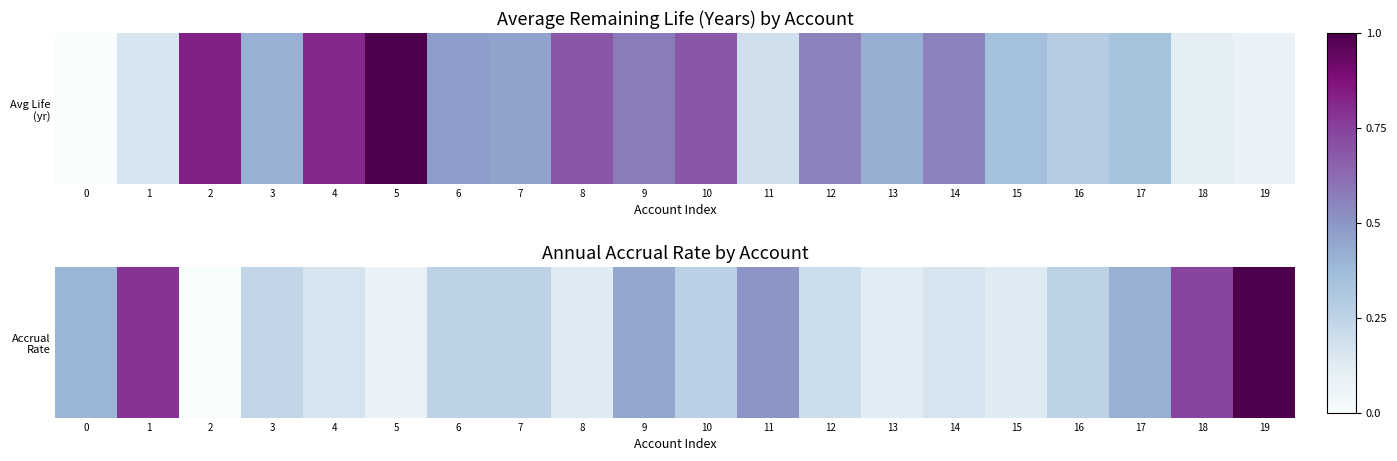

What is the change in value from 5 to 14?

+0.1